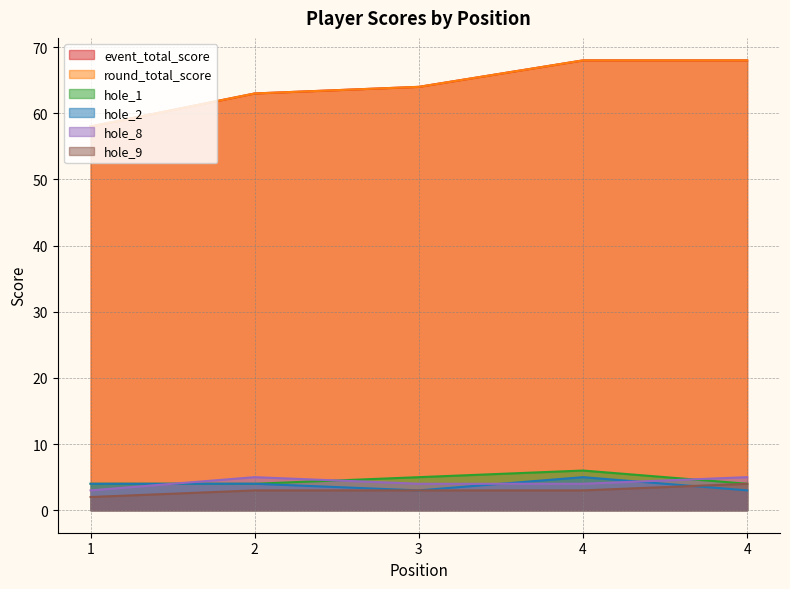

What is the difference between the hole_1 values at 4 and 2?

2